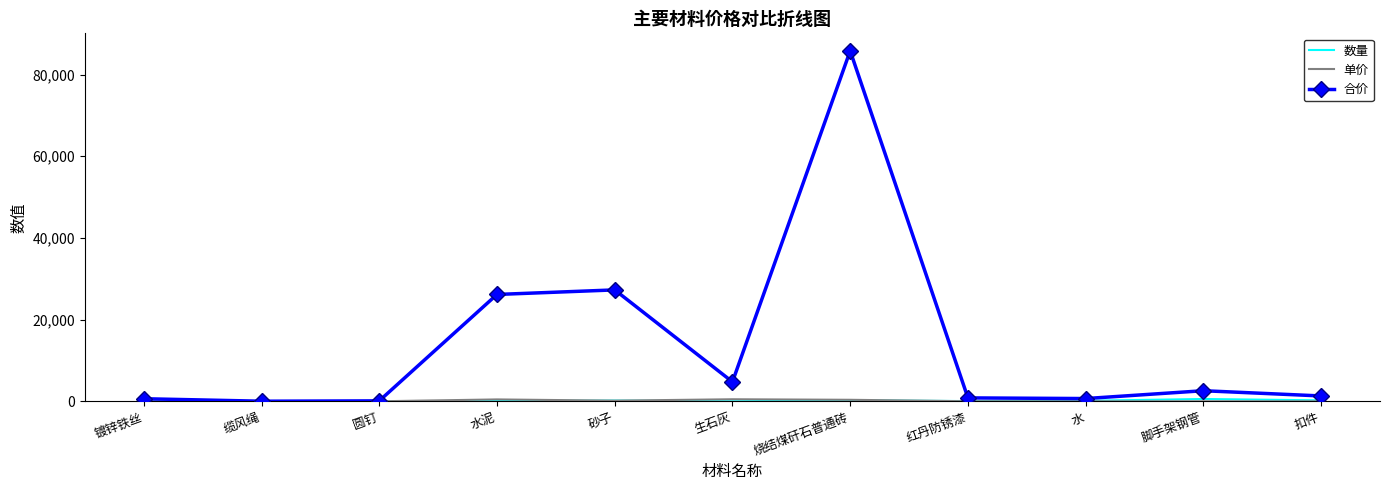

What is the greatest value displayed?

85813.3